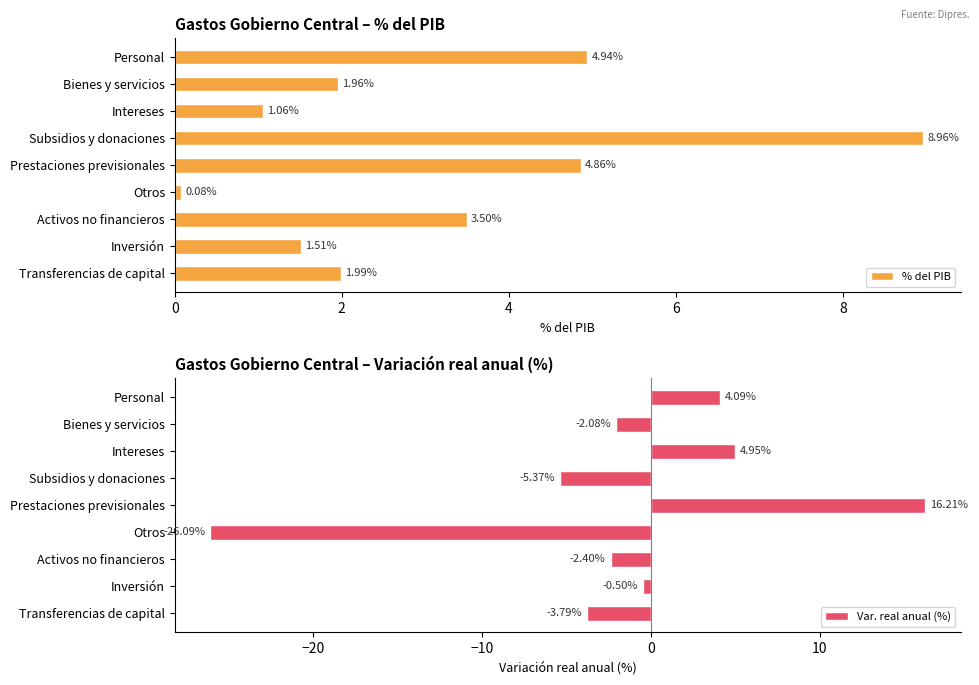

What is the value of the Var. real anual (%) bar at the 1st from the left?

4.1